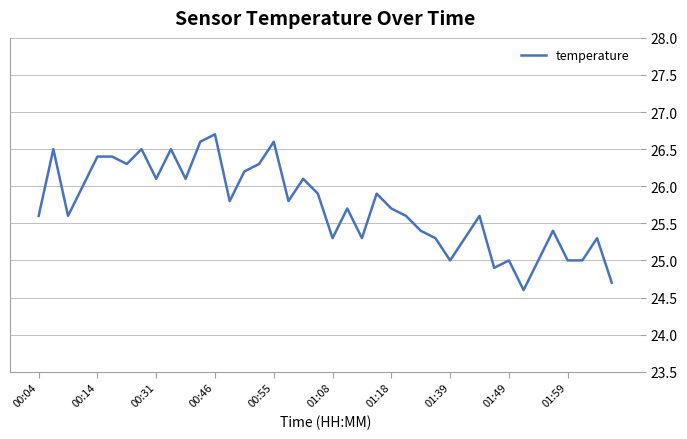

What is the difference between the maximum and minimum values?

2.1